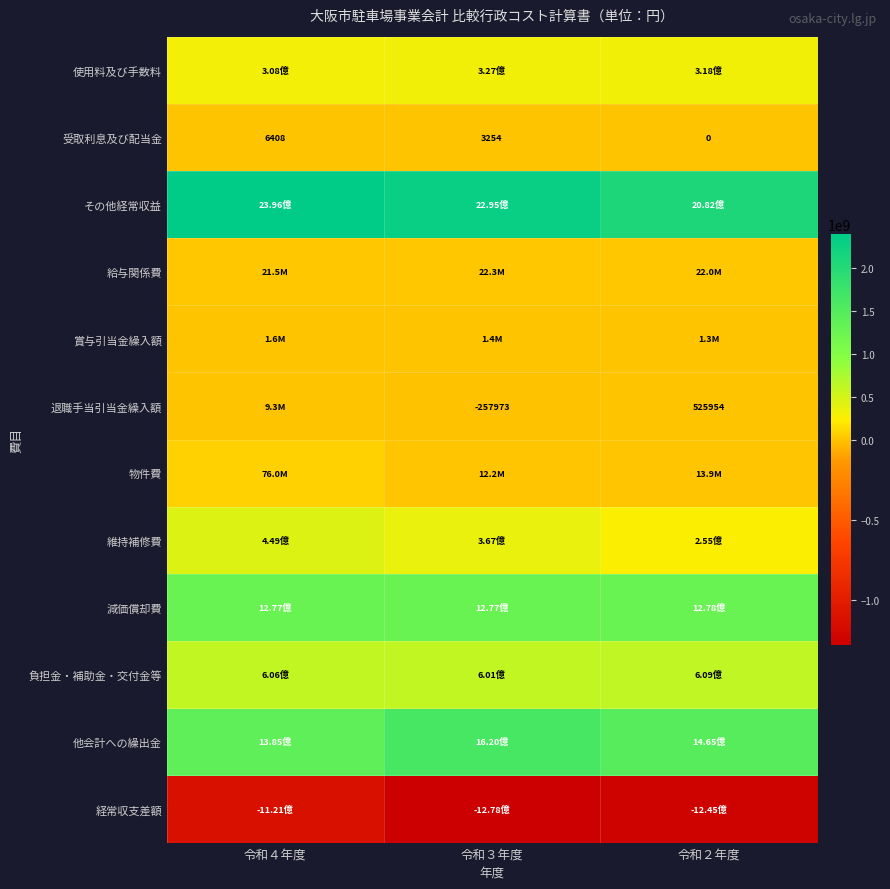

What is the sum of the 受取利息及び配当金 values at 令和４年度 and 令和２年度?

6408